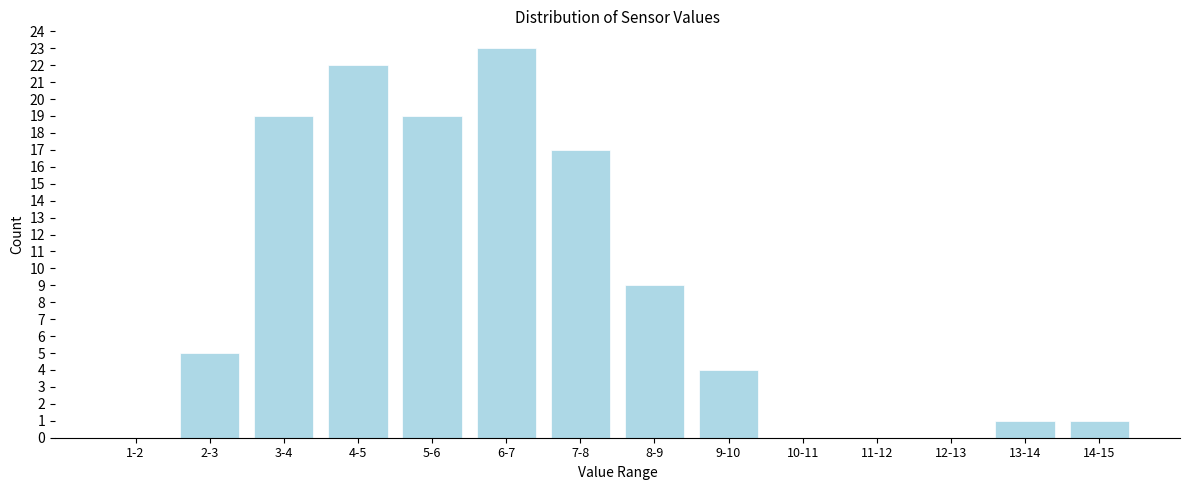

Reading left to right, list all the values displayed in this chart.

1-2=0	2-3=5	3-4=19	4-5=22	5-6=19	6-7=23	7-8=17	8-9=9	9-10=4	10-11=0	11-12=0	12-13=0	13-14=1	14-15=1